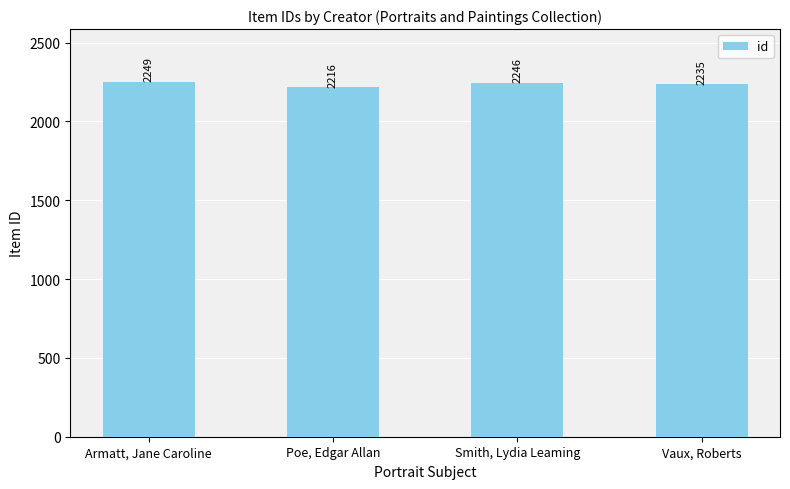

Reading right to left, transcribe all the data shown in this chart.

Vaux, Roberts=2235	Smith, Lydia Leaming=2246	Poe, Edgar Allan=2216	Armatt, Jane Caroline=2249